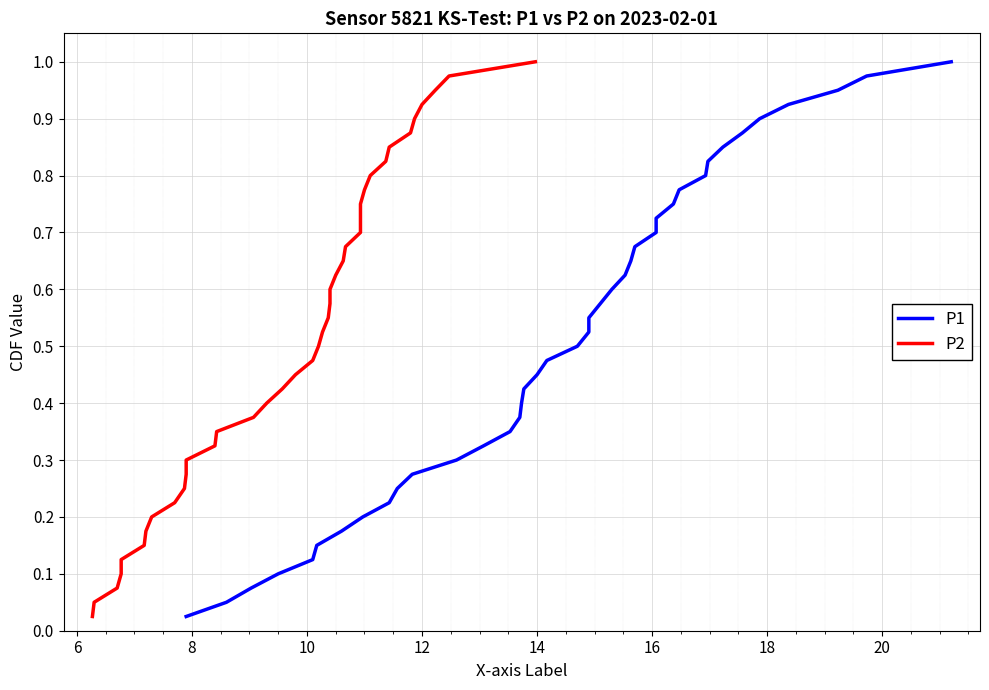

What is the value of the P2 point at the 4th from the left?

0.1